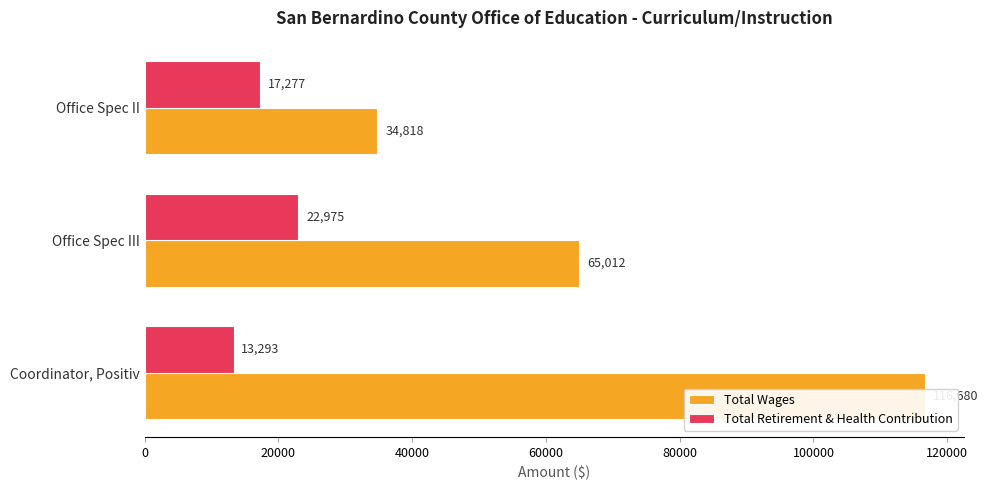

What is the difference between the maximum and minimum values in the Total Retirement & Health Contribution series?

9682